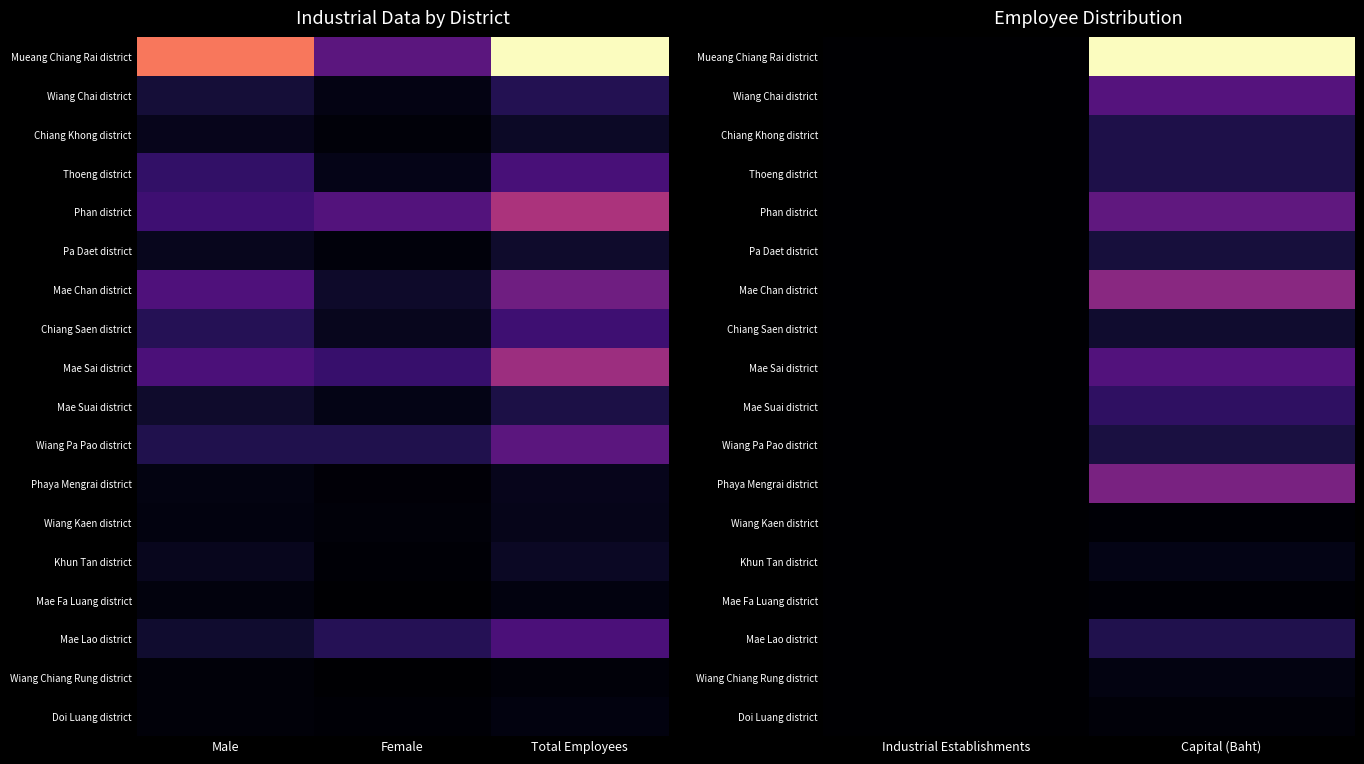

At Capital (Baht), list the series in order from smallest to largest.

Mae Fa Luang district, Wiang Kaen district, Doi Luang district, Wiang Chiang Rung district, Khun Tan district, Chiang Saen district, Pa Daet district, Wiang Pa Pao district, Thoeng district, Chiang Khong district, Mae Lao district, Mae Suai district, Mae Sai district, Wiang Chai district, Phan district, Phaya Mengrai district, Mae Chan district, Mueang Chiang Rai district